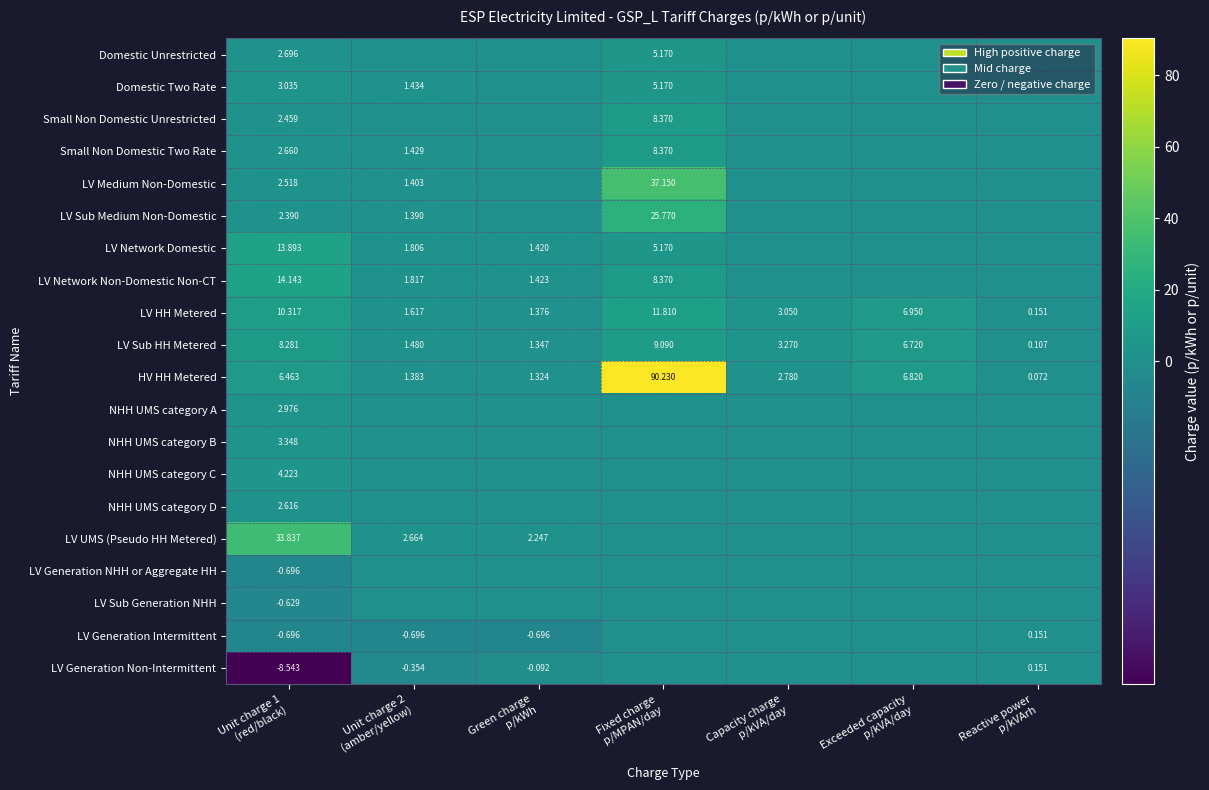

The LV Sub HH Metered series shows 1.3 at Green charge p/kWh. True or false?

True